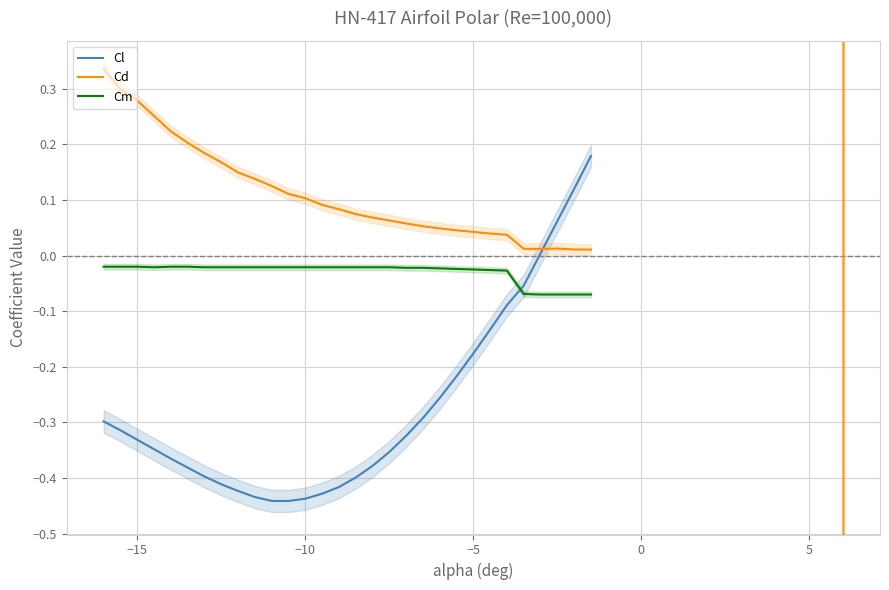

How many interior local valleys does the Cd series have?

1